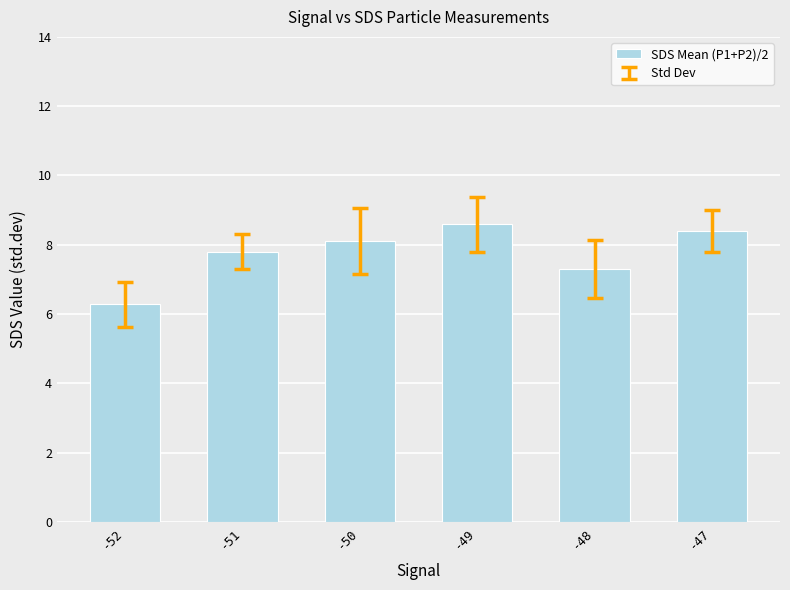

How many bars are there in total?

6